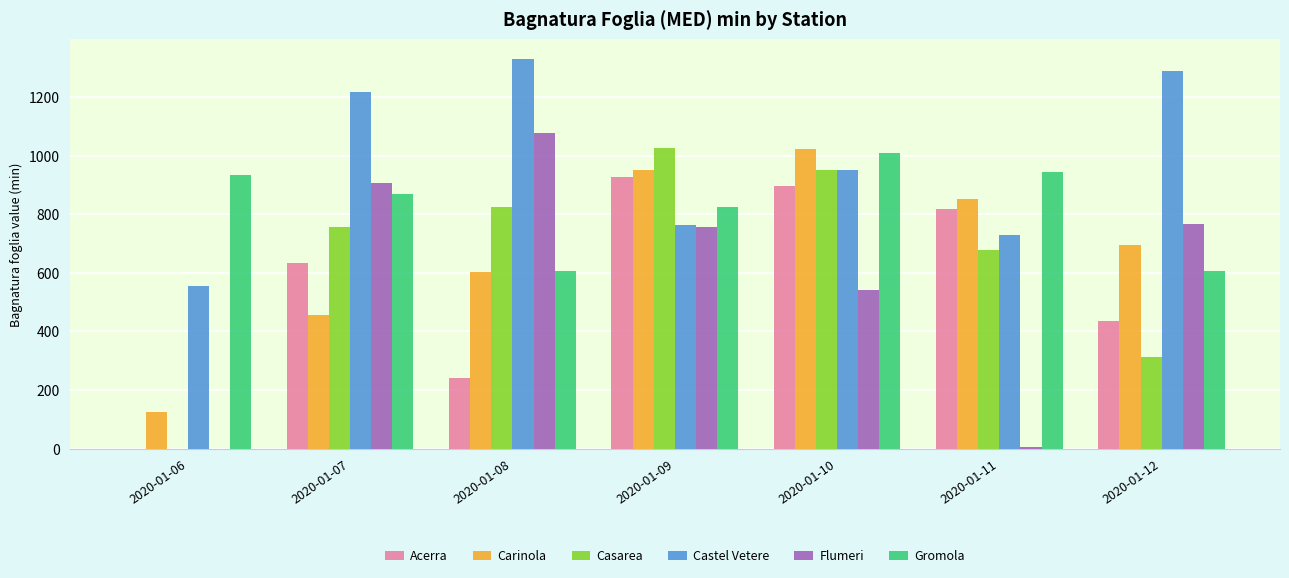

The Casarea series shows 678.4 at 2020-01-11. True or false?

True